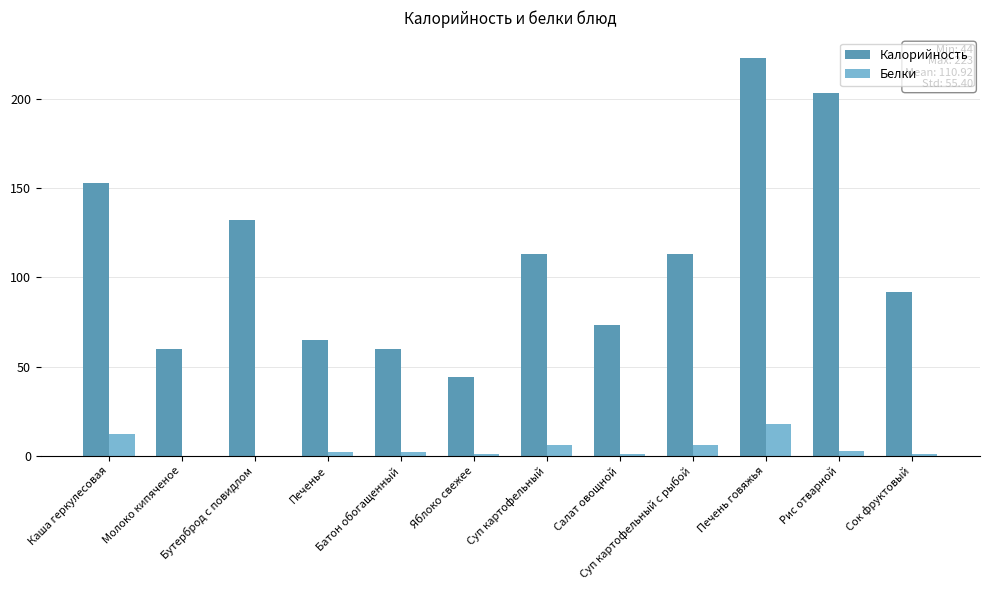

At which category is the sum across all series the highest?

Печень говяжья